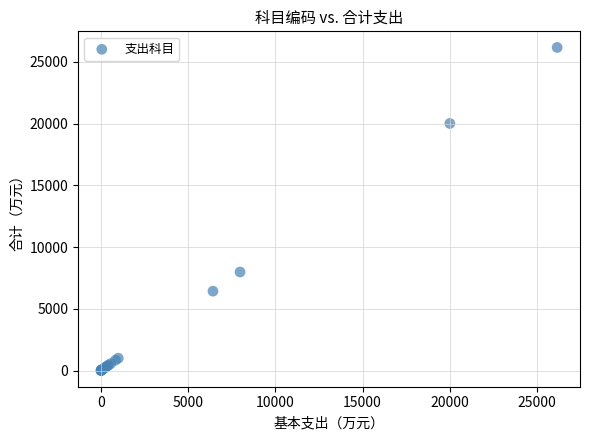

What Y value in the scatter plot is closest to 13078?

7979.7